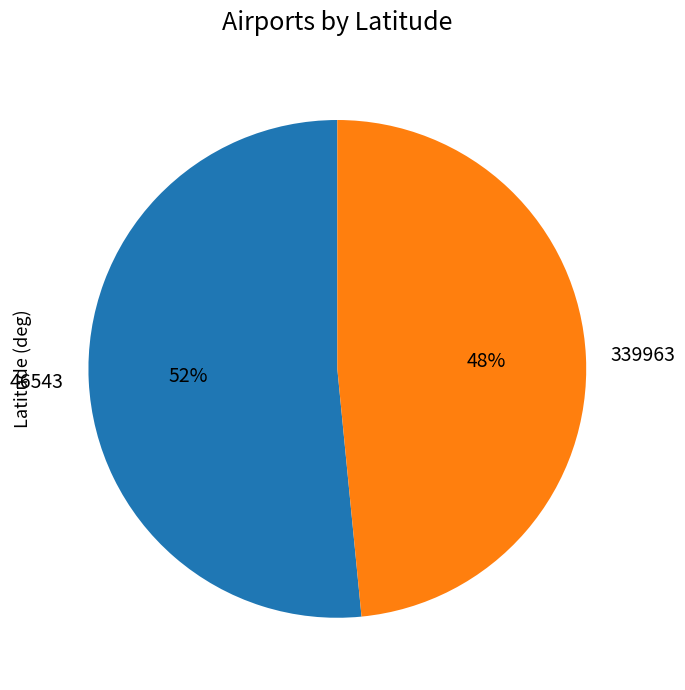

Is there any slice that represents more than half of the pie?

Yes